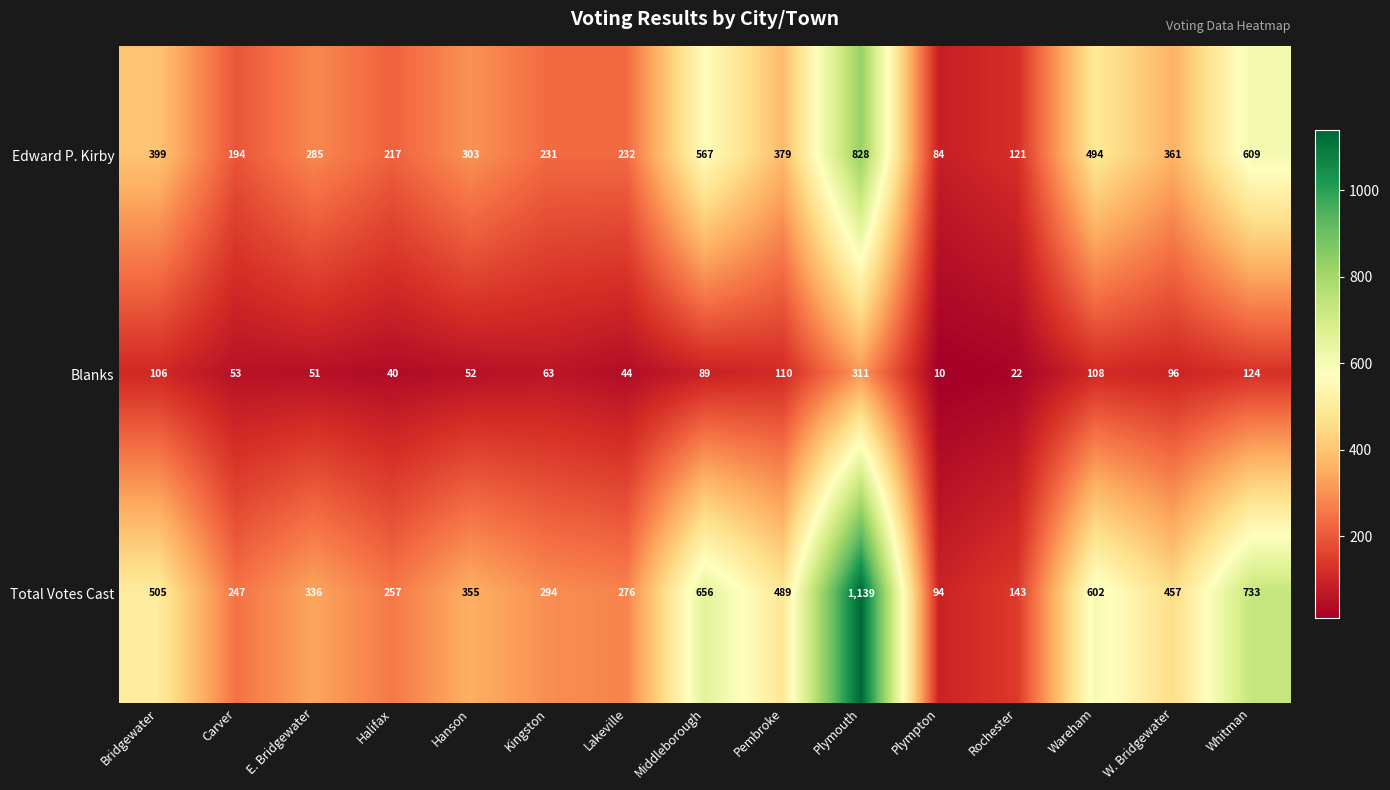

What is the total value across all series at Carver?

494